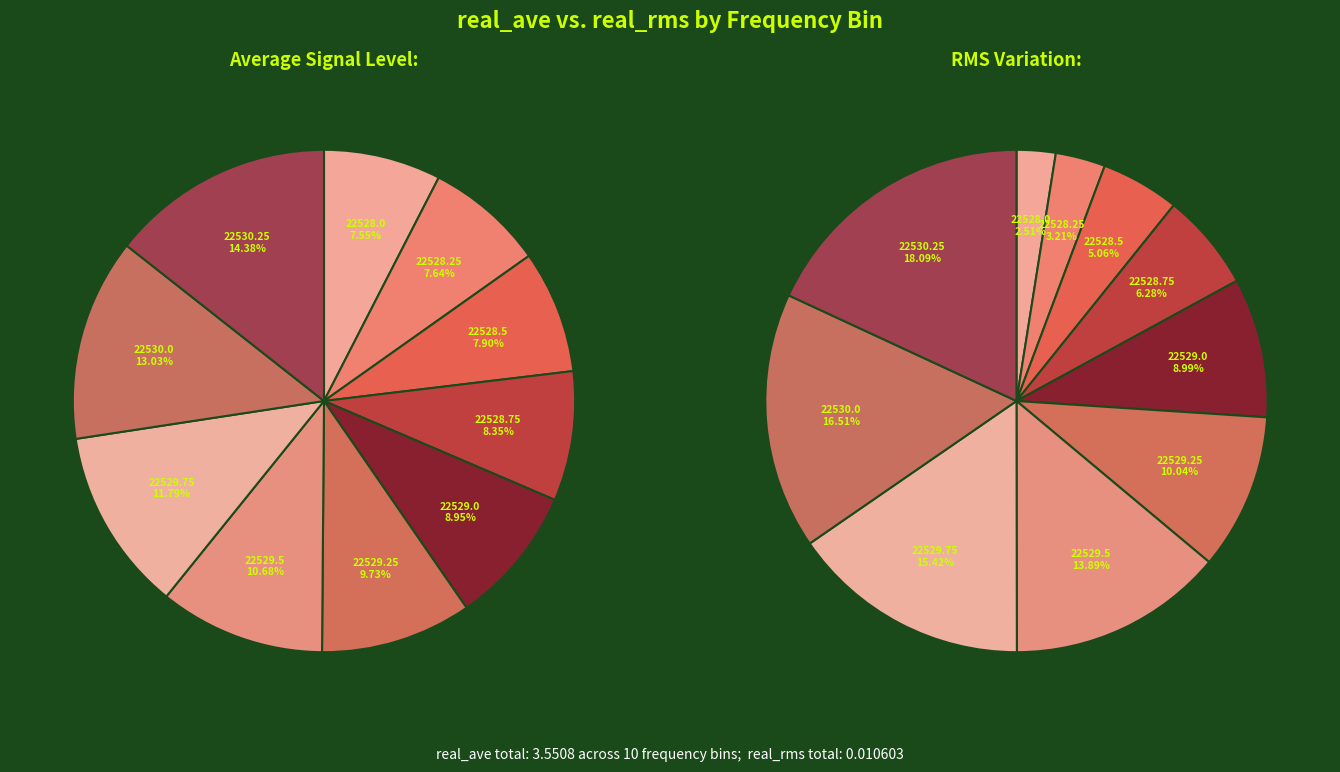

To the nearest percent, what is the average slice percentage?

10%